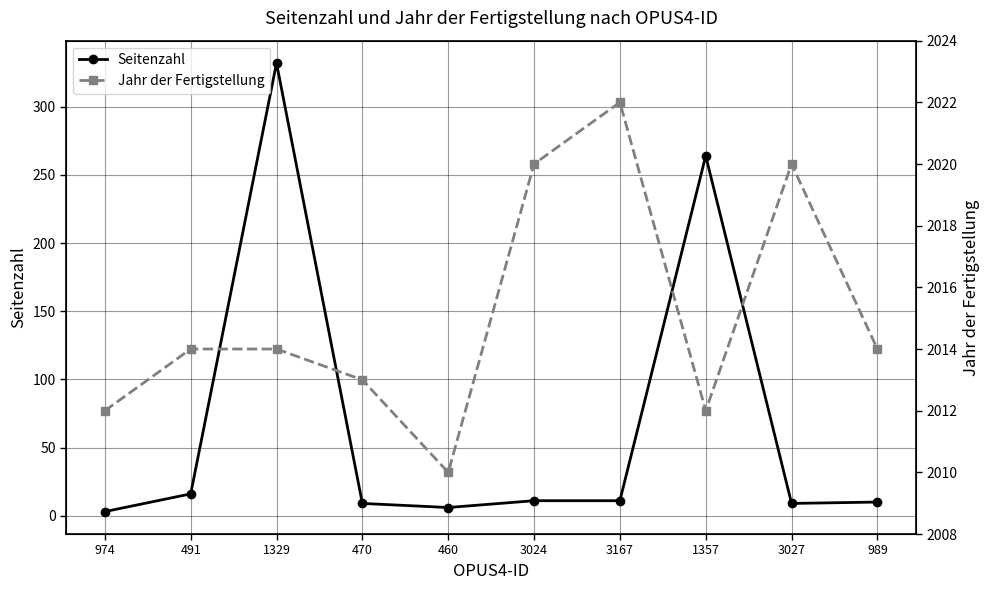

How many interior local peaks does the Seitenzahl series have?

2